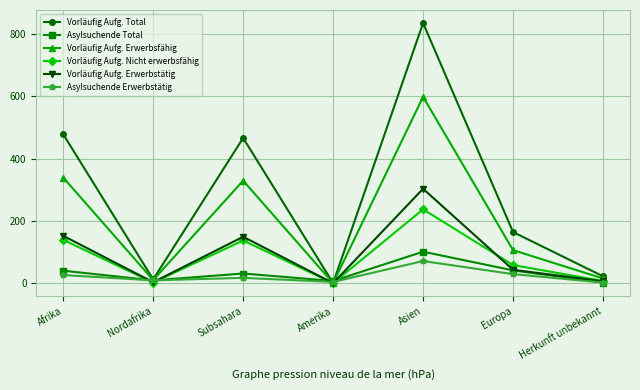

What is the maximum value for Asylsuchende Erwerbstätig?

71